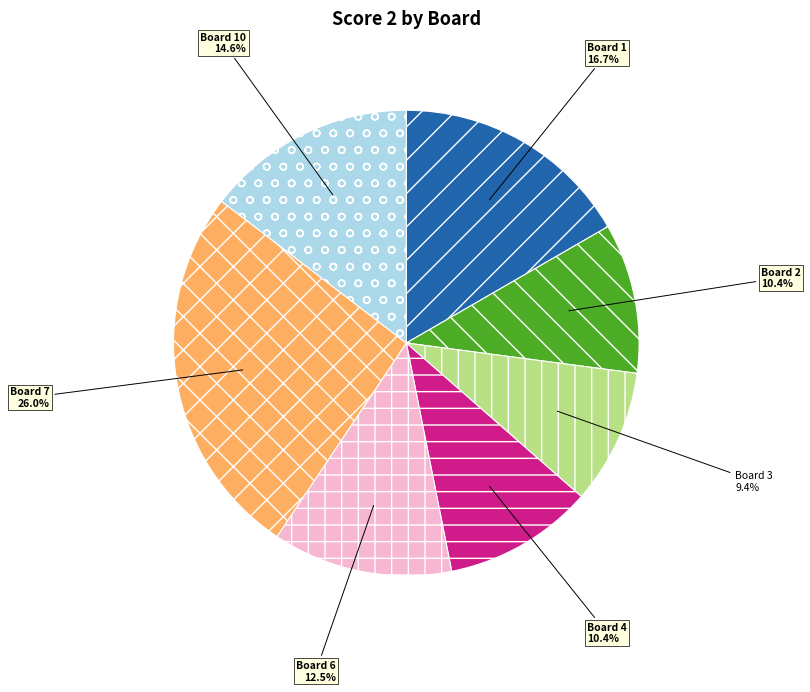

How many slices are in this pie chart?

7